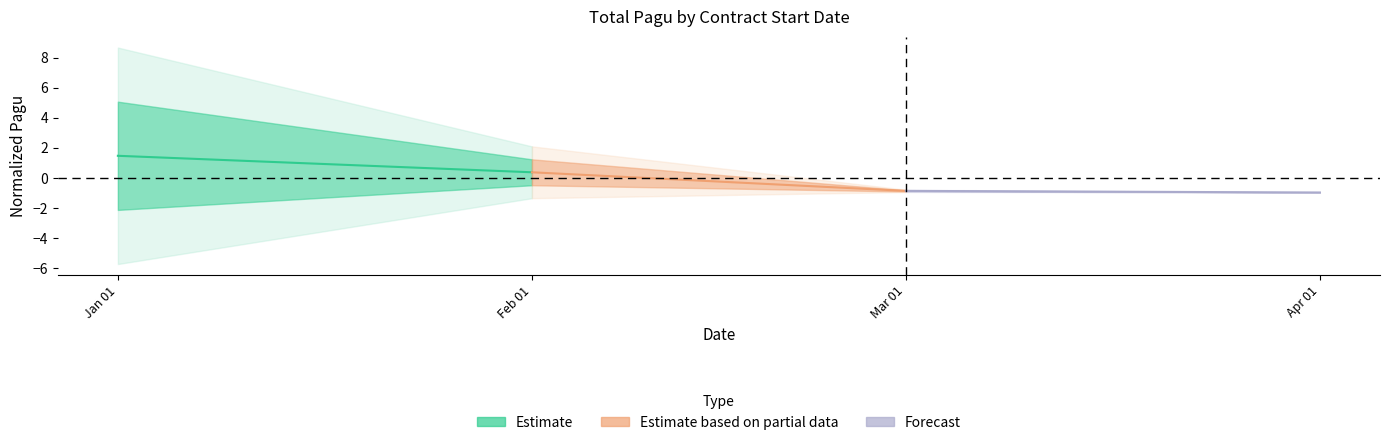

Count the Estimate based on partial data values in the range 0 to 1.

1